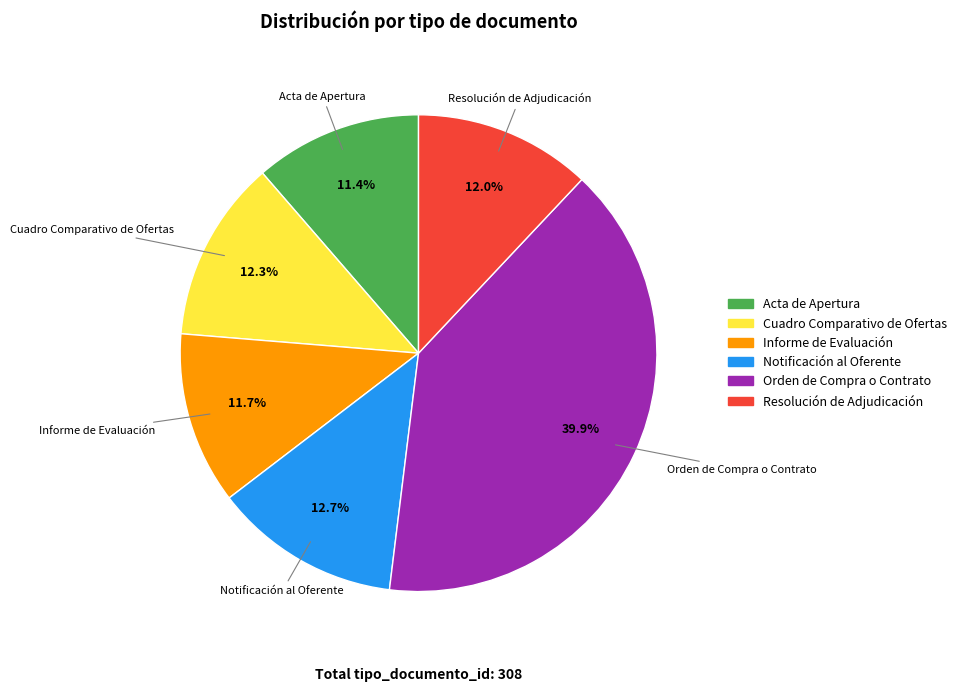

What percentage is NOT represented by Informe de Evaluación?

88.3%